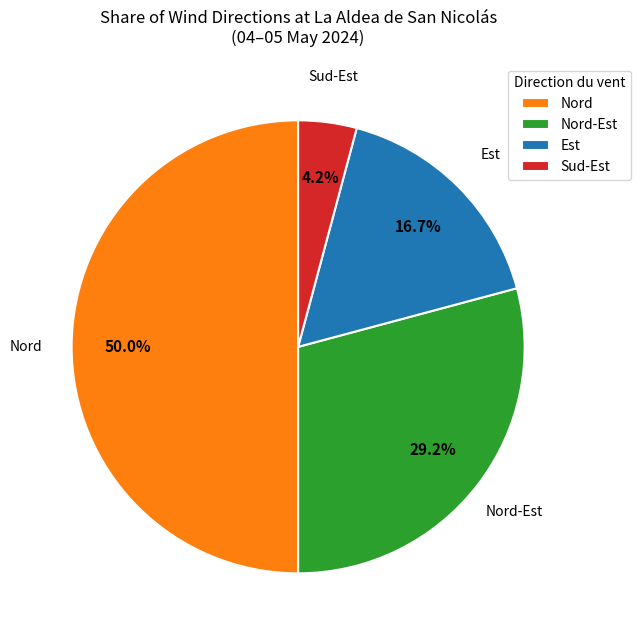

What portion of the pie excludes Nord?

50.0%